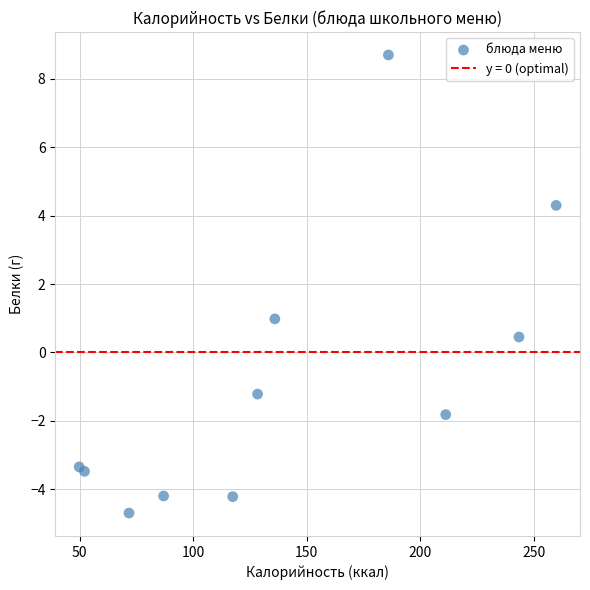

What is the average Y value?

-0.8